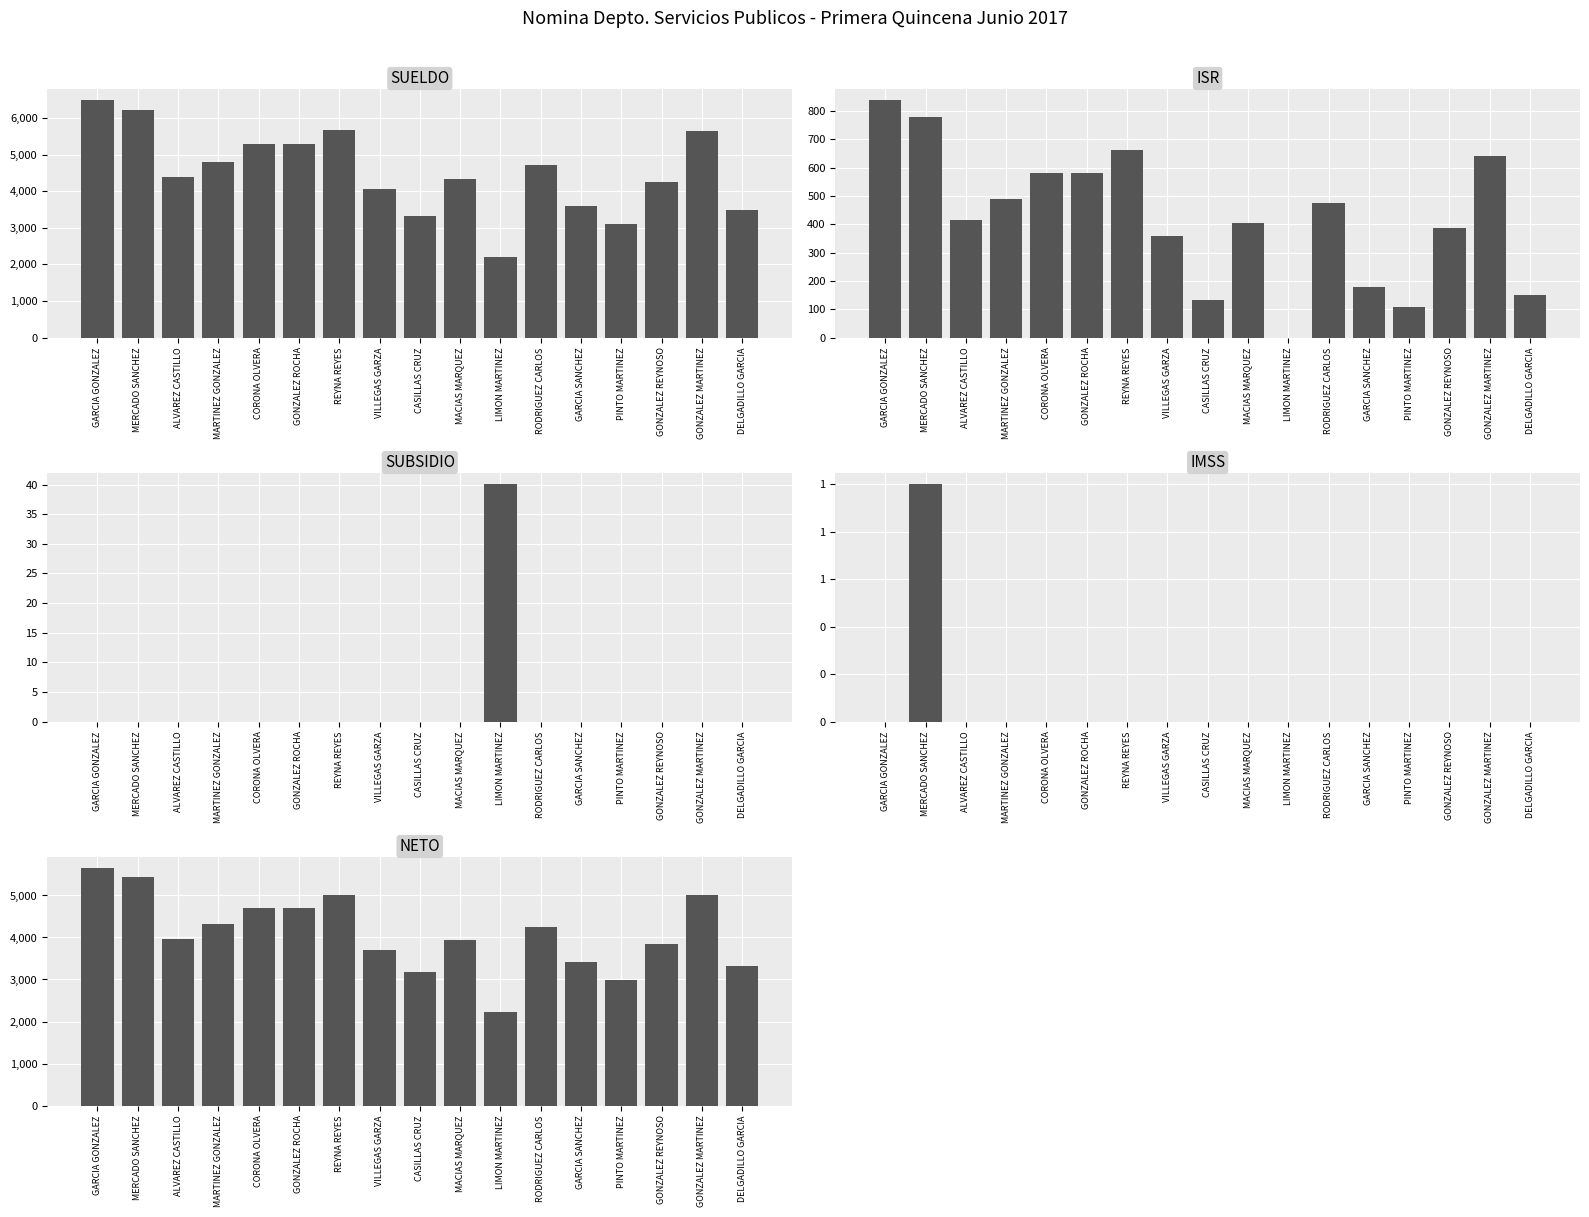

What is the difference between the SUELDO values at GARCIA GONZALEZ and LIMON MARTINEZ?

4288.5